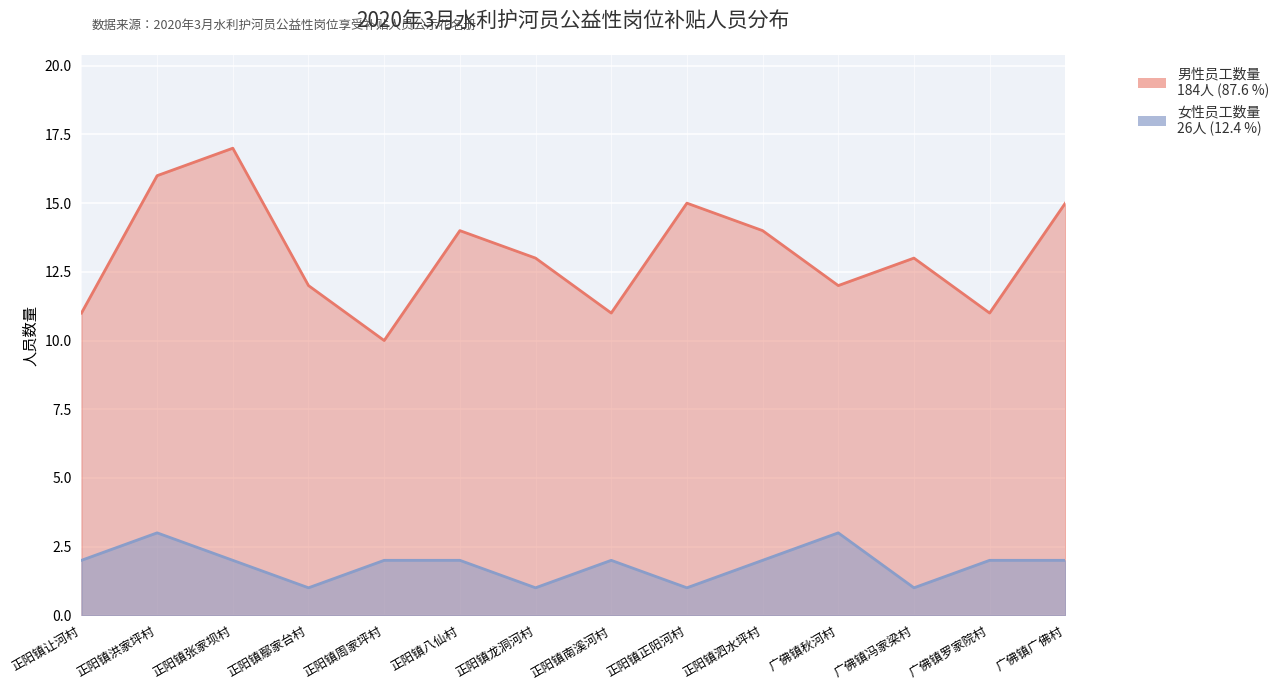

Reading right to left, transcribe all the data shown in this chart.

男性员工数量: 广佛镇广佛村=15	广佛镇罗家院村=11	广佛镇冯家梁村=13	广佛镇秋河村=12	正阳镇泗水坪村=14	正阳镇正阳河村=15	正阳镇南溪河村=11	正阳镇龙洞河村=13	正阳镇八仙村=14	正阳镇周家坪村=10	正阳镇鄢家台村=12	正阳镇张家坝村=17	正阳镇洪家坪村=16	正阳镇让河村=11
女性员工数量: 广佛镇广佛村=2	广佛镇罗家院村=2	广佛镇冯家梁村=1	广佛镇秋河村=3	正阳镇泗水坪村=2	正阳镇正阳河村=1	正阳镇南溪河村=2	正阳镇龙洞河村=1	正阳镇八仙村=2	正阳镇周家坪村=2	正阳镇鄢家台村=1	正阳镇张家坝村=2	正阳镇洪家坪村=3	正阳镇让河村=2